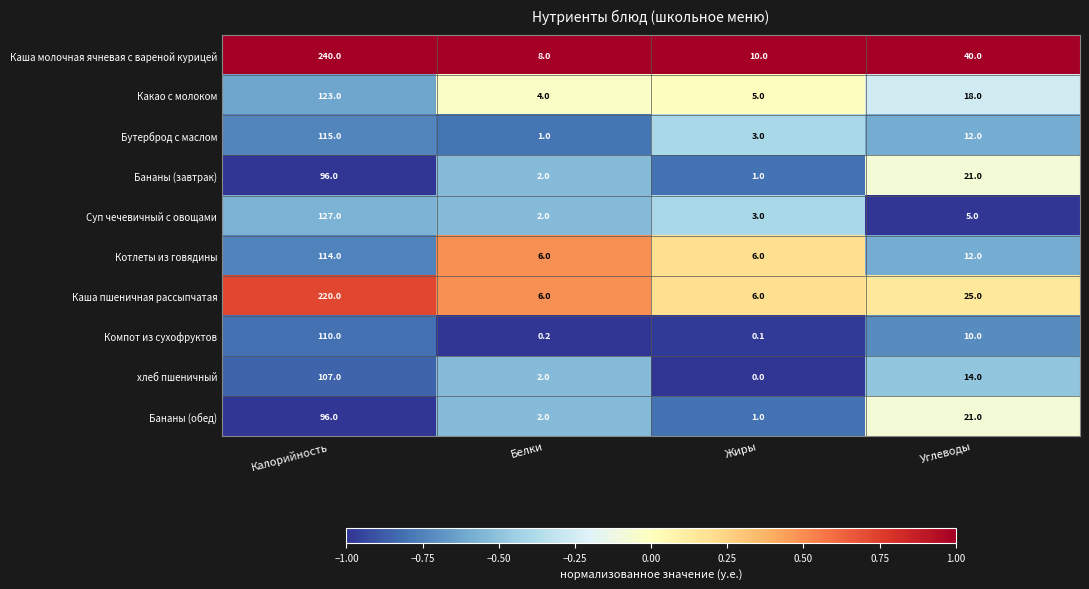

The value of Компот из сухофруктов at Белки is 0.2. True or false?

True